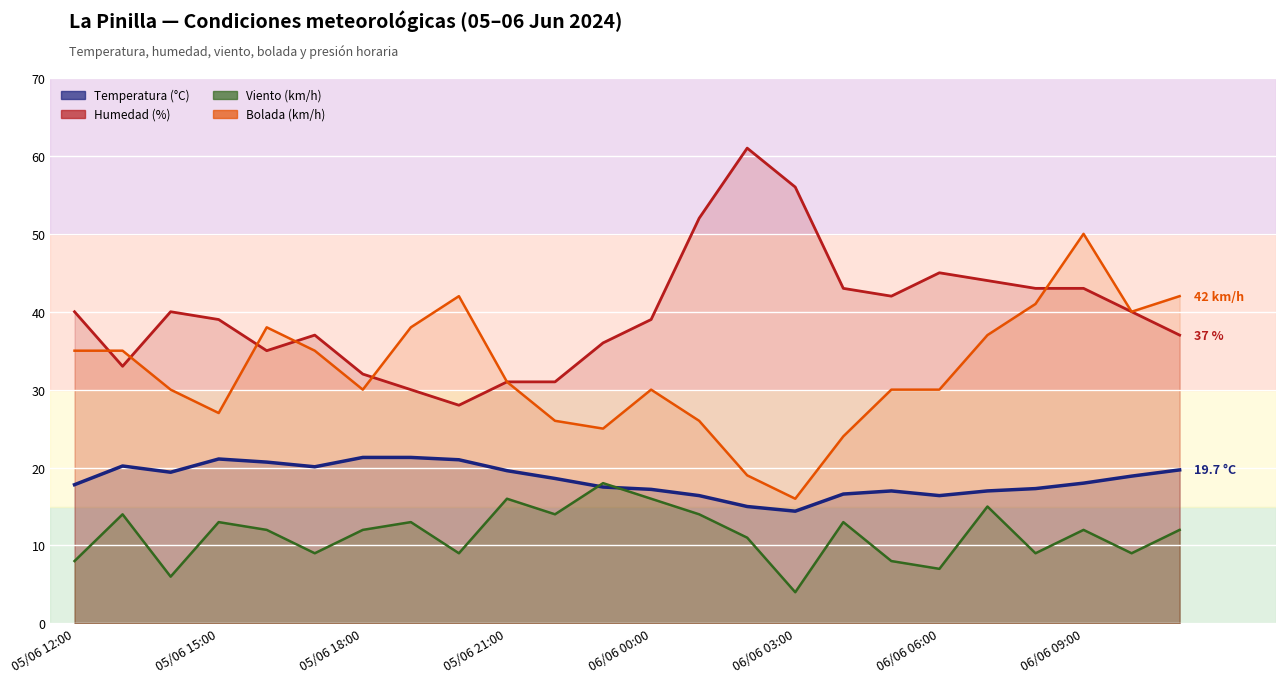

What are all the series names shown in the legend?

Temperatura (°C), Humedad (%), Viento (km/h), Bolada (km/h)